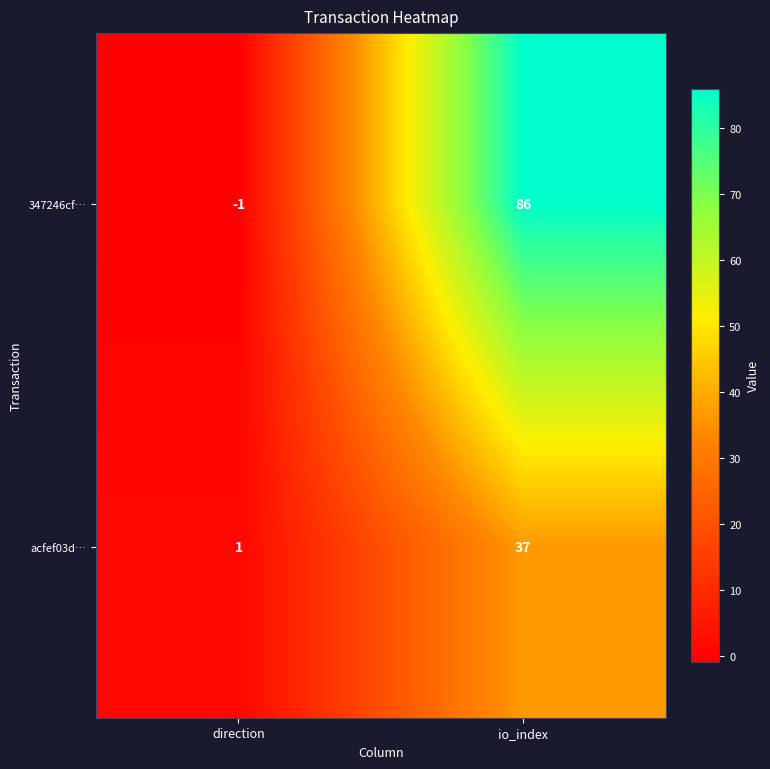

At how many categories does at least one series exceed 49?

1